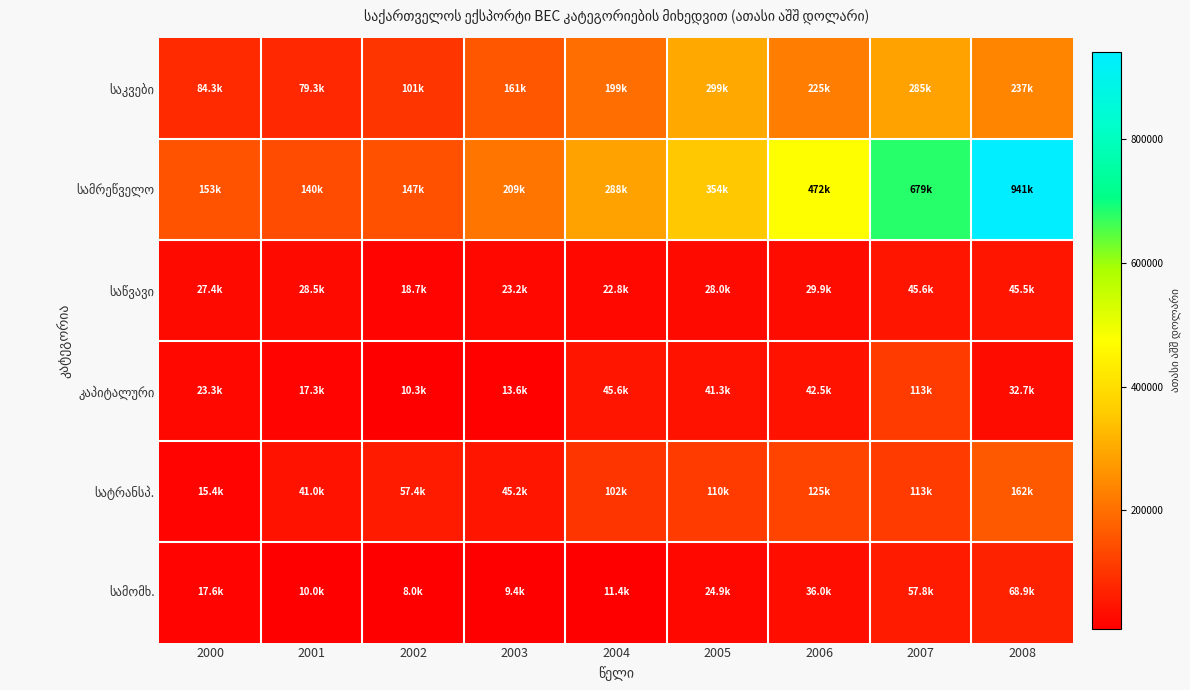

At which category is the sum across all series the highest?

2008